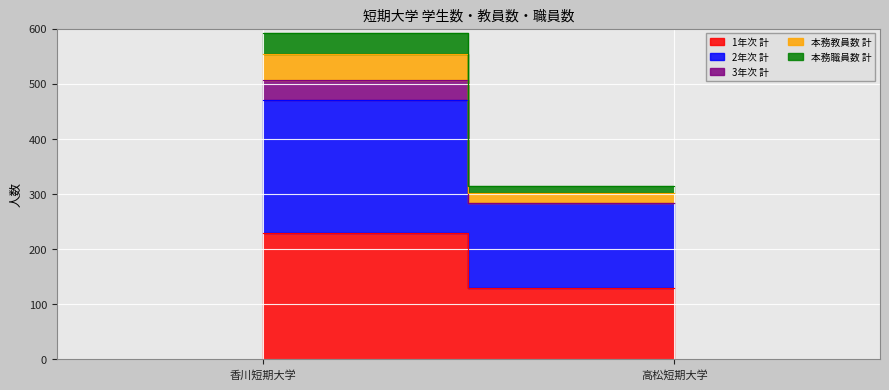

What is the difference between the highest and lowest values at 高松短期大学?

154